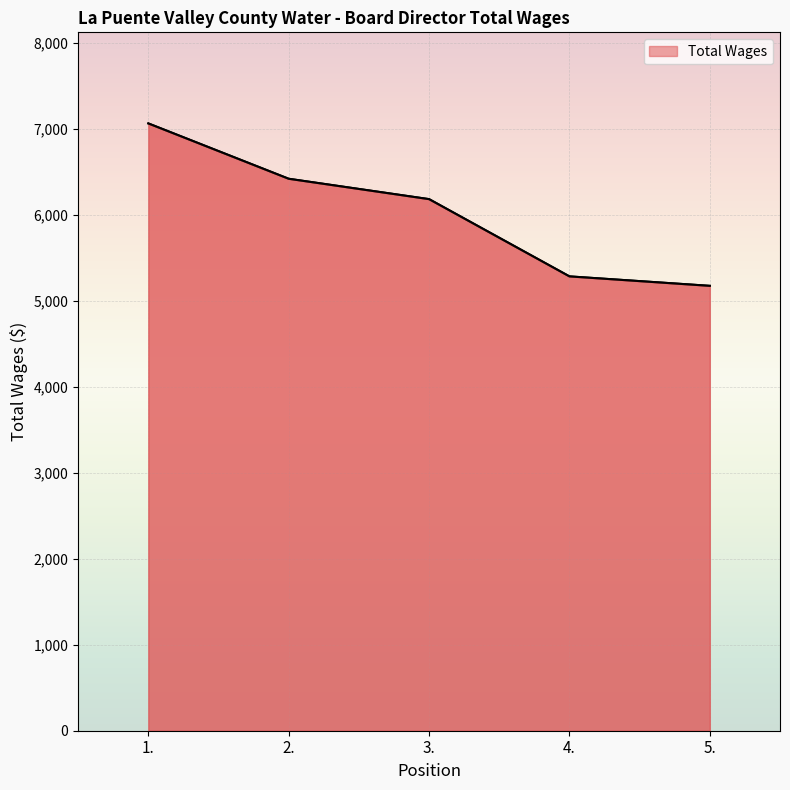

Reading right to left, list all the values displayed in this chart.

5177	5287	6186	6423	7067